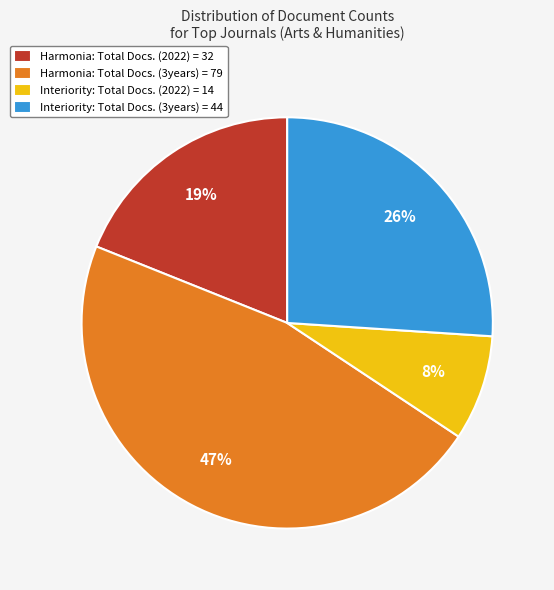

Between Interiority: Total Docs. (3years) = 44 and Interiority: Total Docs. (2022) = 14, which is larger?

Interiority: Total Docs. (3years) = 44